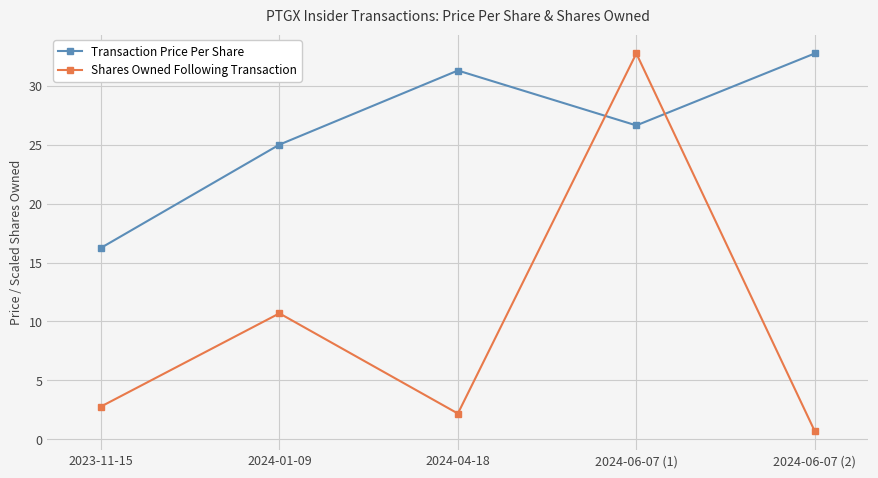

Which category has the highest value in the Transaction Price Per Share series?

2024-06-07 (2)